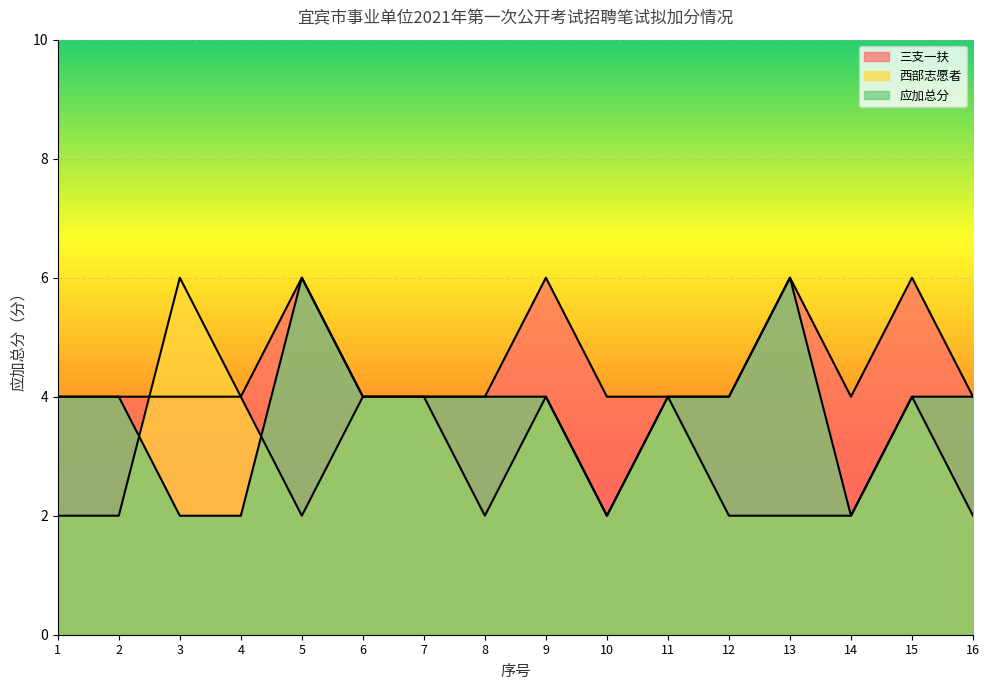

The value of 三支一扶 at 10 is 1. True or false?

False